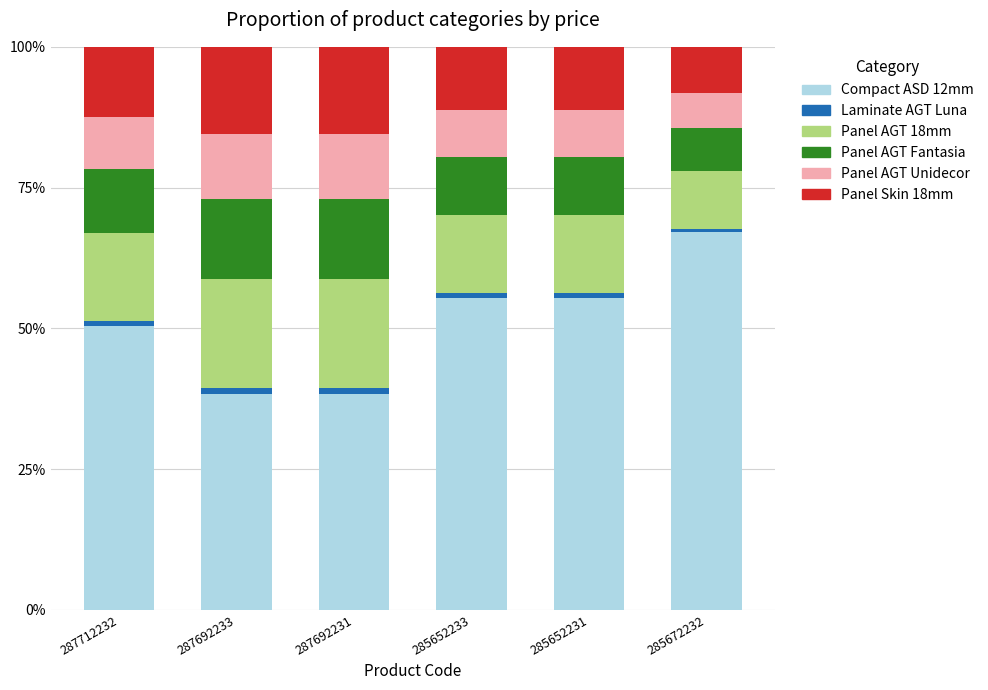

List the series in order of their peak value, highest first.

Compact ASD 12mm, Panel AGT 18mm, Panel Skin 18mm, Panel AGT Fantasia, Panel AGT Unidecor, Laminate AGT Luna